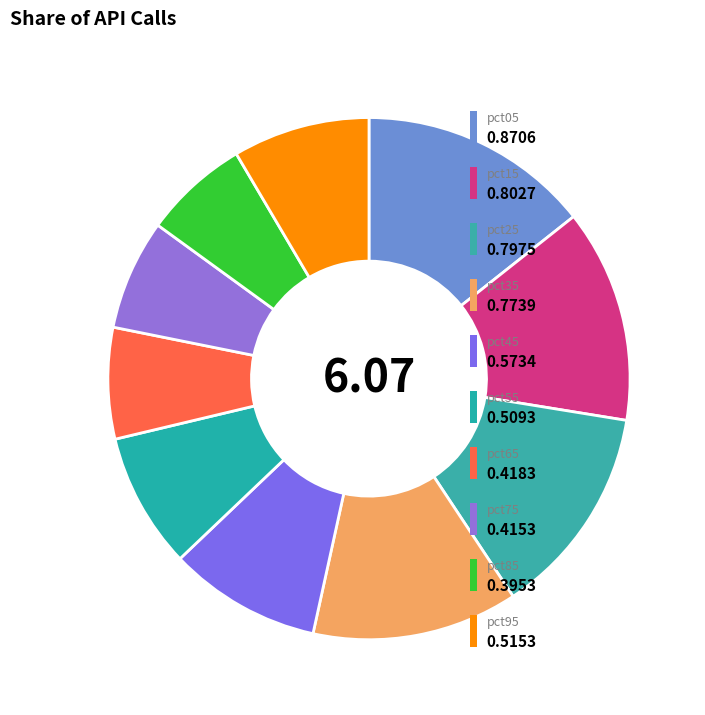

How many segments does this pie chart have?

10